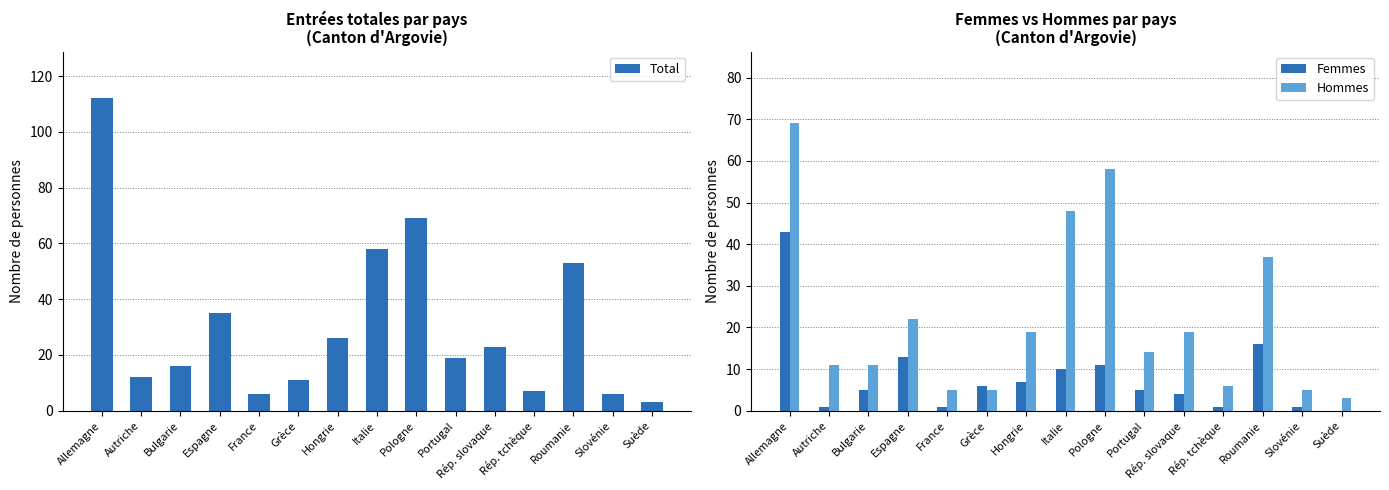

Is the value of Hommes at Suède greater than the value of Femmes at Rép. tchèque?

Yes